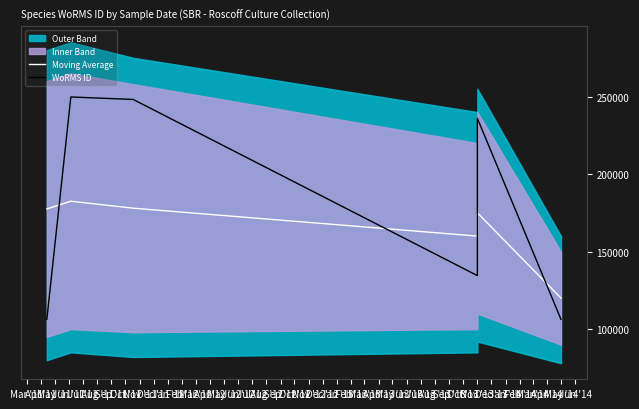

How many times do Moving Average and WoRMS ID cross each other?

4